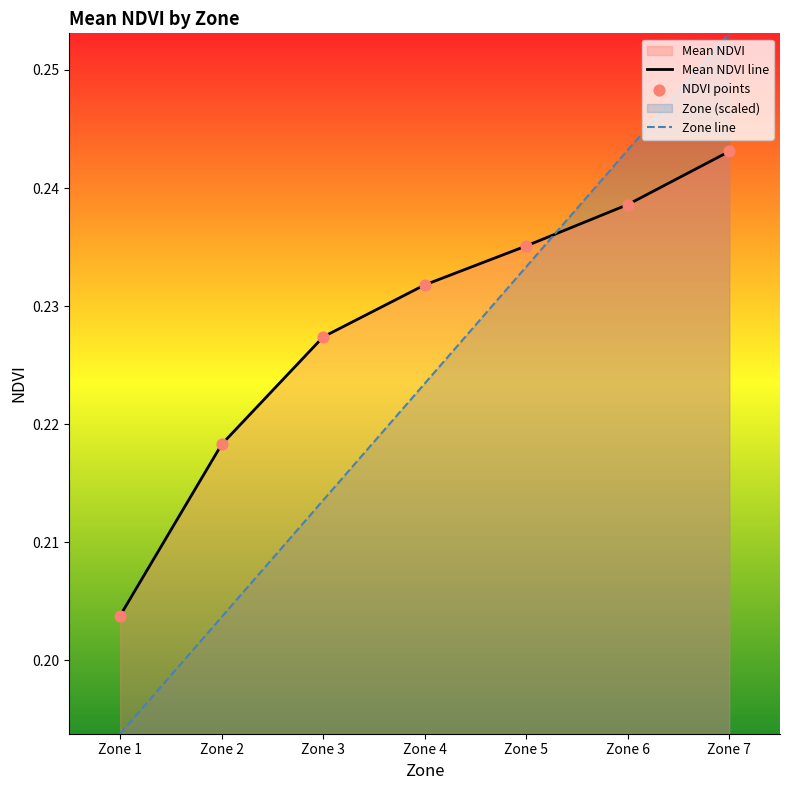

Which series has the largest Y range (max minus min)?

Zone line